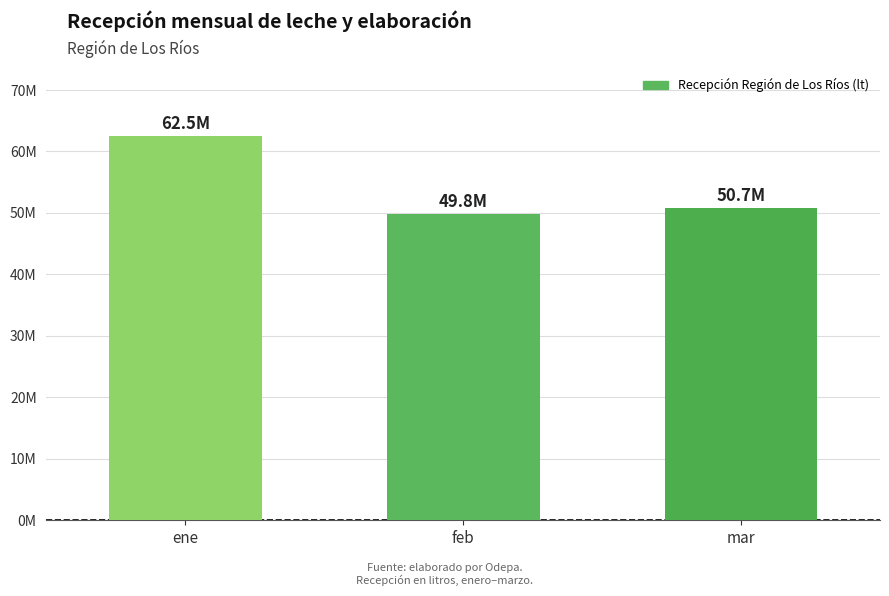

What is the difference between the maximum and second lowest values?

11753711